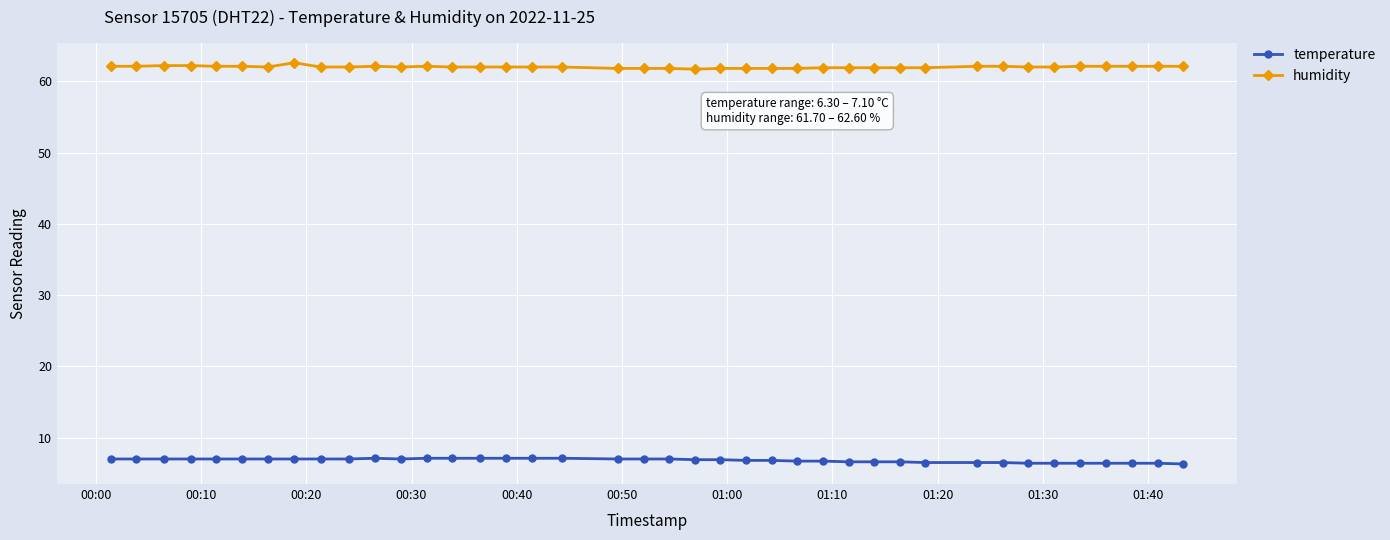

List the series in order of their peak value, lowest first.

temperature, humidity